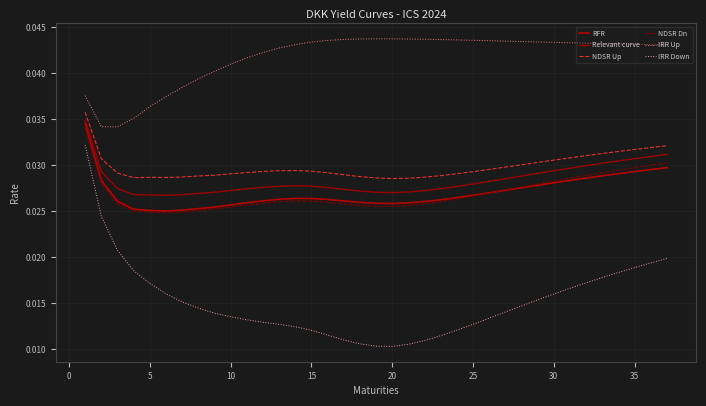

How many Relevant curve values are between 0 and 1?

37